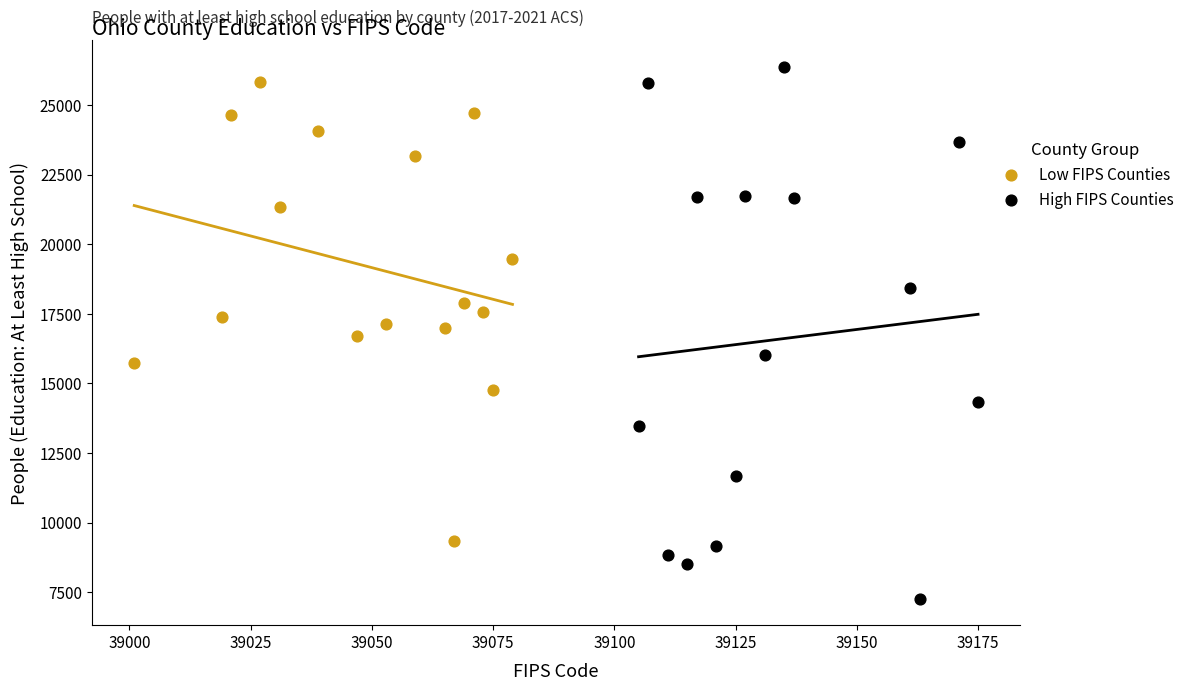

Which series reaches the minimum Y coordinate?

High FIPS Counties